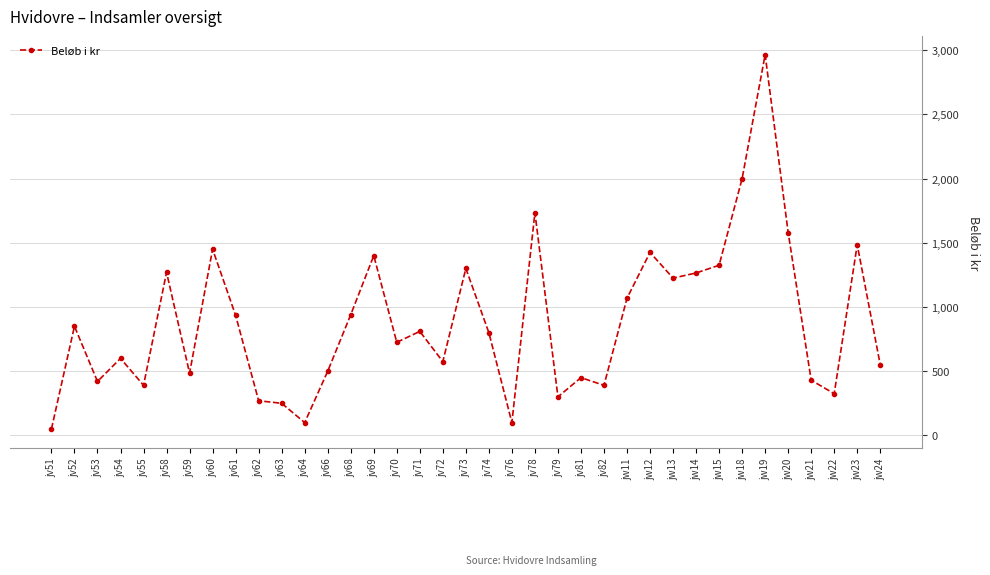

How many series are shown in this chart?

1